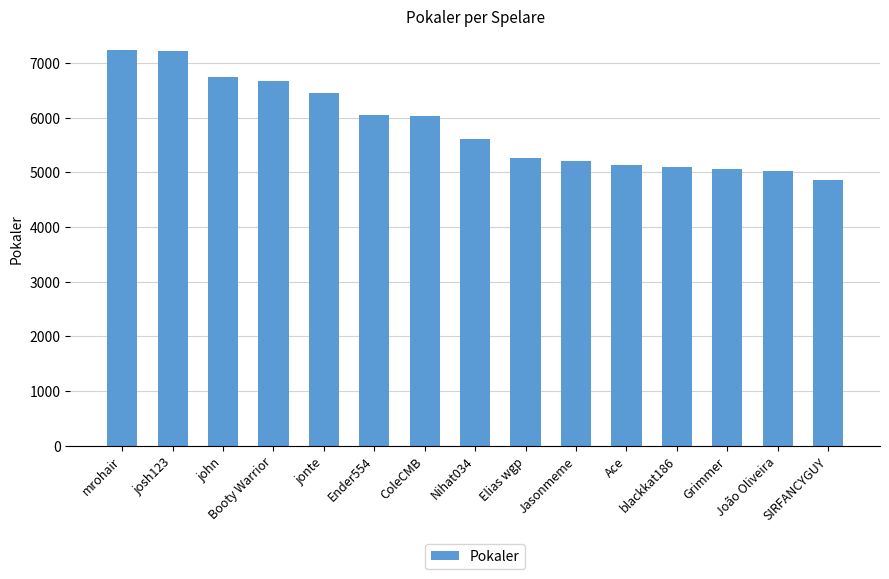

Approximately how many times larger is the value at Booty Warrior compared to blackkat186?

1.3